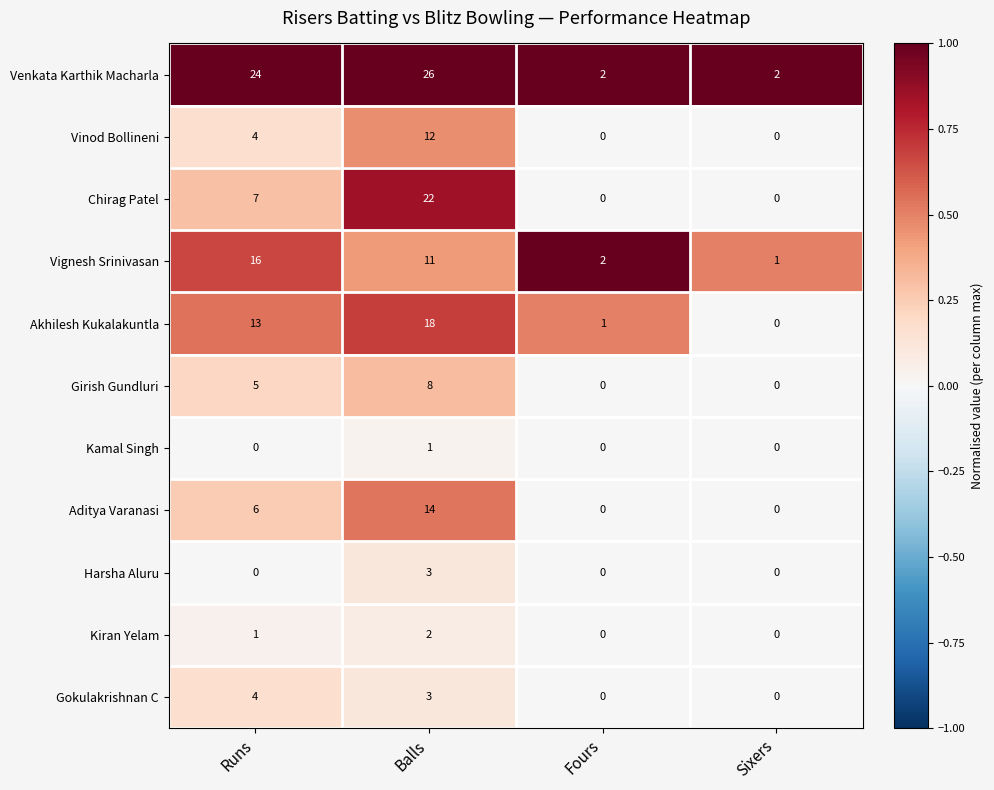

List the series in order of their peak value, highest first.

Venkata Karthik Macharla, Chirag Patel, Akhilesh Kukalakuntla, Vignesh Srinivasan, Aditya Varanasi, Vinod Bollineni, Girish Gundluri, Gokulakrishnan C, Harsha Aluru, Kiran Yelam, Kamal Singh